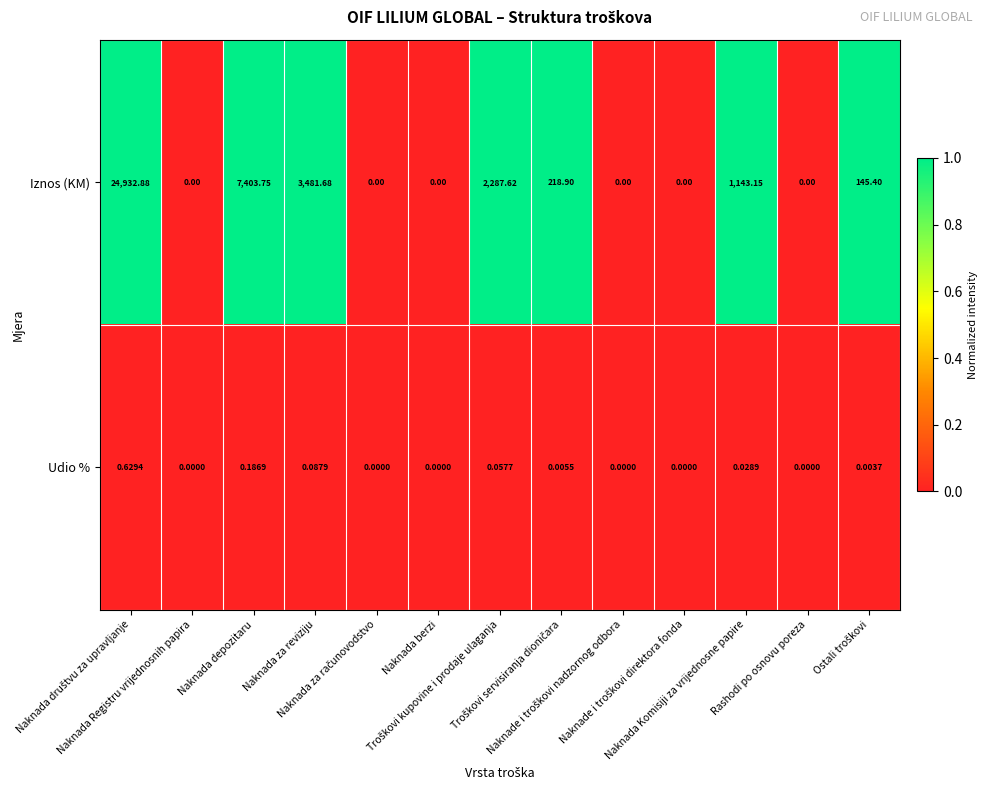

List the series in order of their overall mean, highest first.

Iznos (KM), Udio %